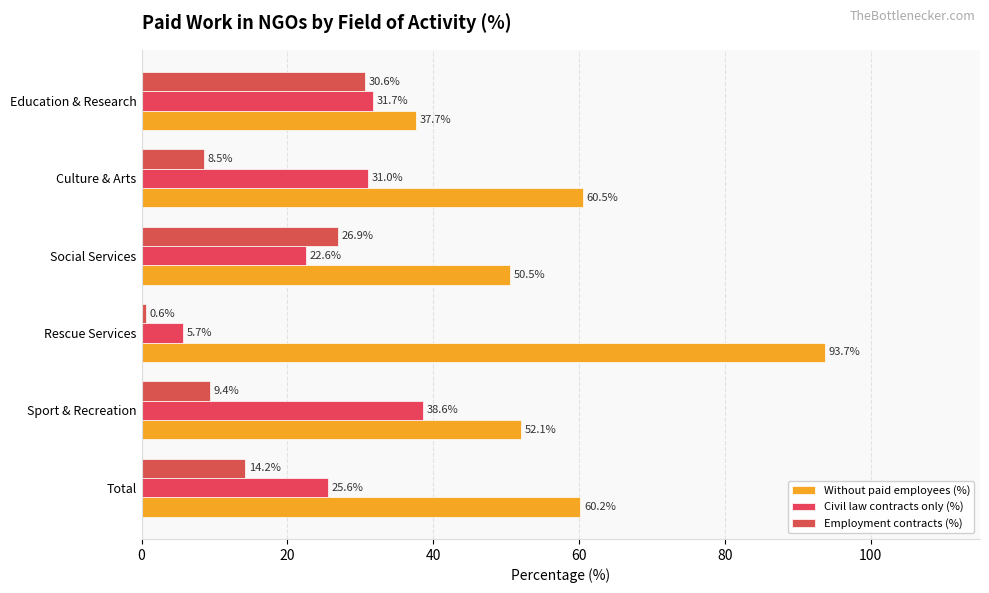

List the series in order of their overall mean, lowest first.

Employment contracts (%), Civil law contracts only (%), Without paid employees (%)